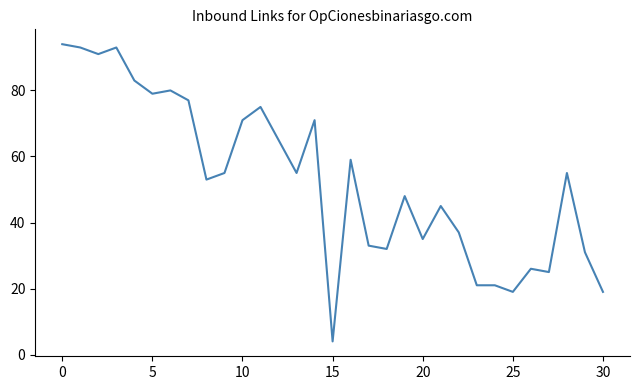

What is the minimum value shown in the chart?

4